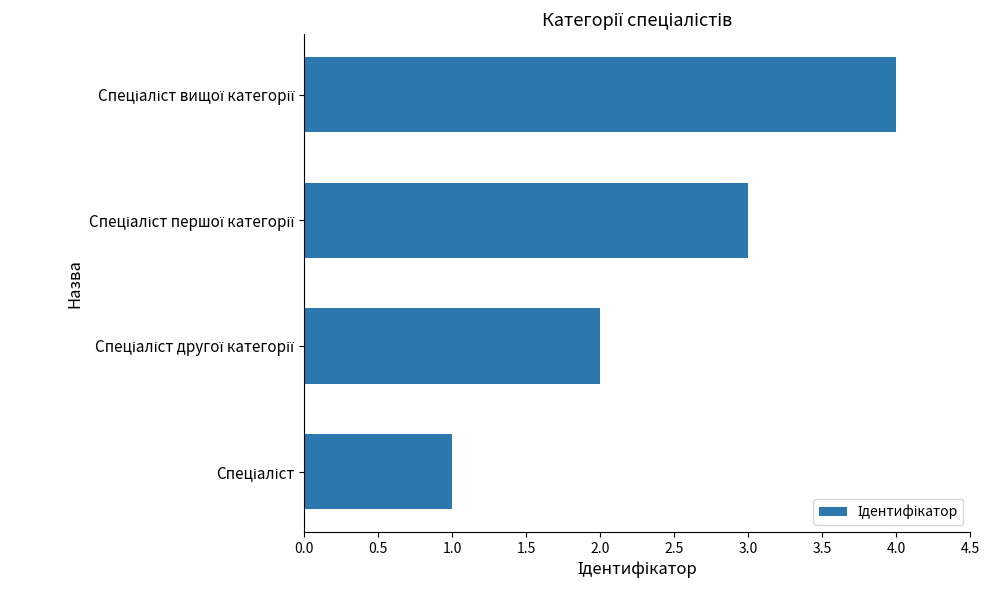

What is the smallest value displayed?

1